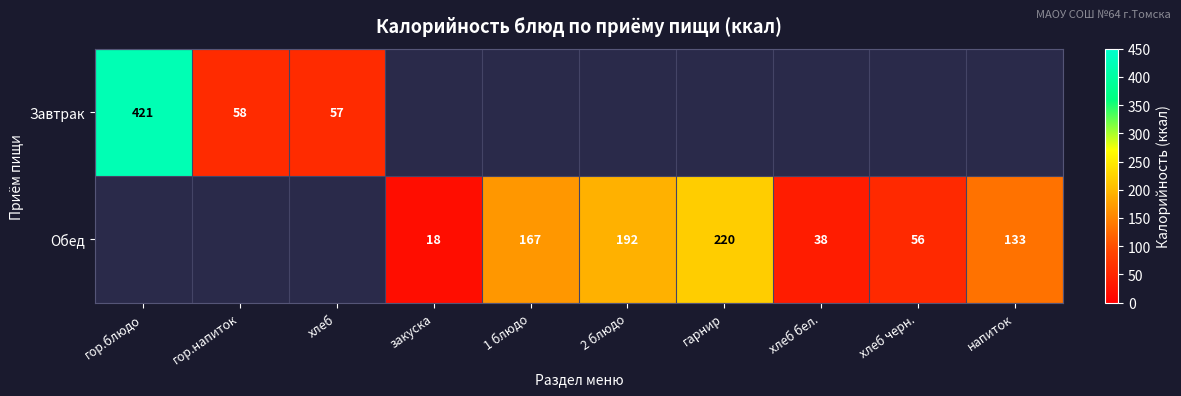

Is it true that Обед equals 192 at 2 блюдо?

True